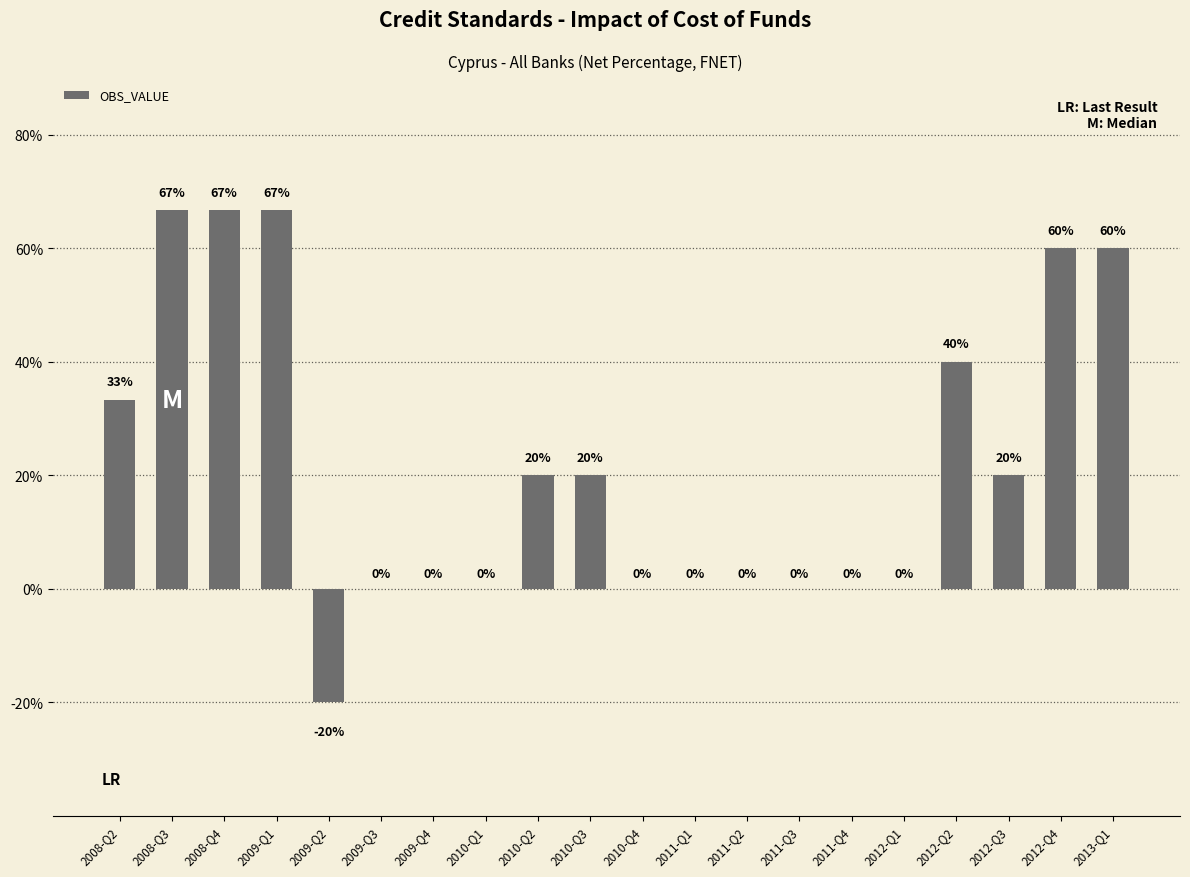

Where does the data first go above 20?

2008-Q2